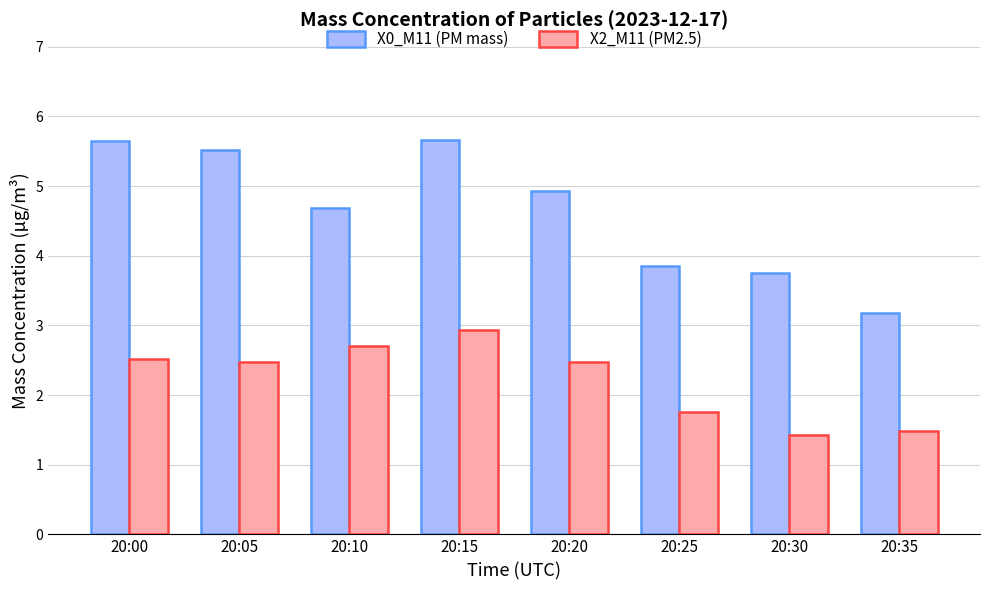

What are all the series names shown in the legend?

X0_M11 (PM mass), X2_M11 (PM2.5)